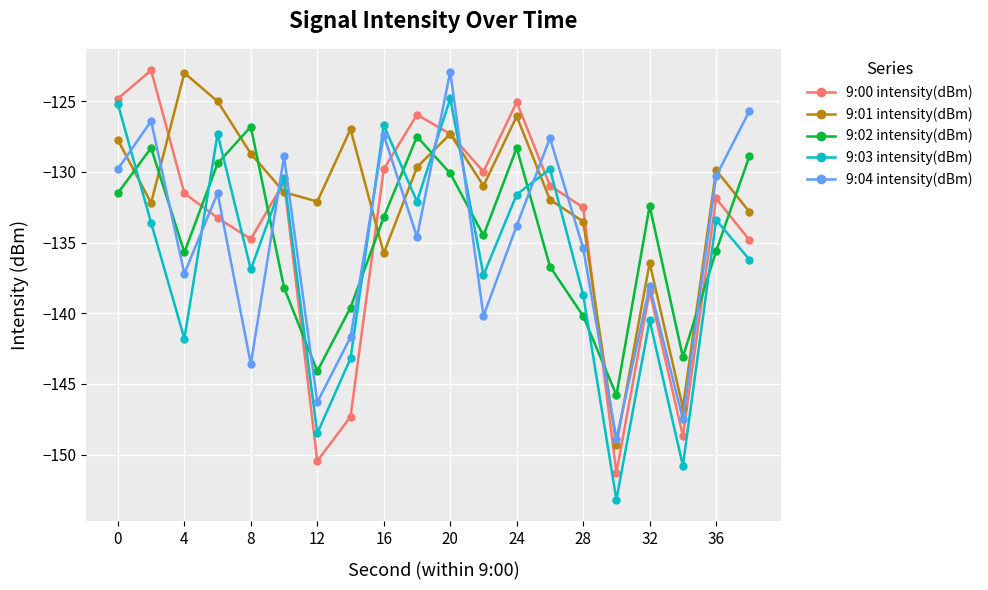

Does the chart have visible grid lines?

Yes